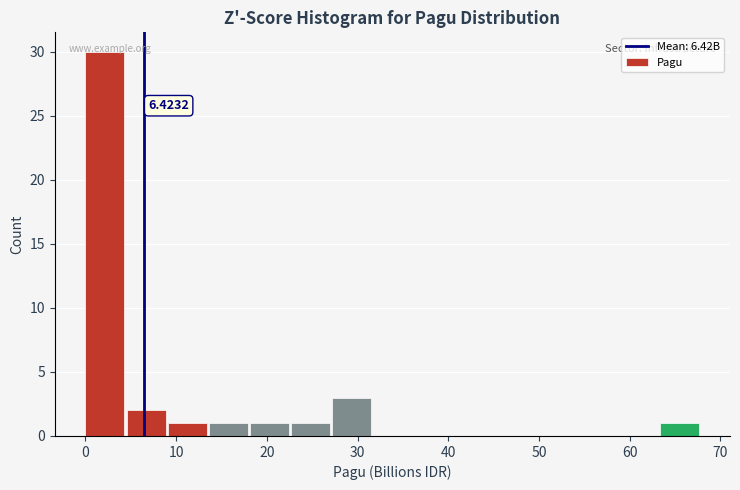

Over which range of the x-axis is the bar tallest?

0 to 5